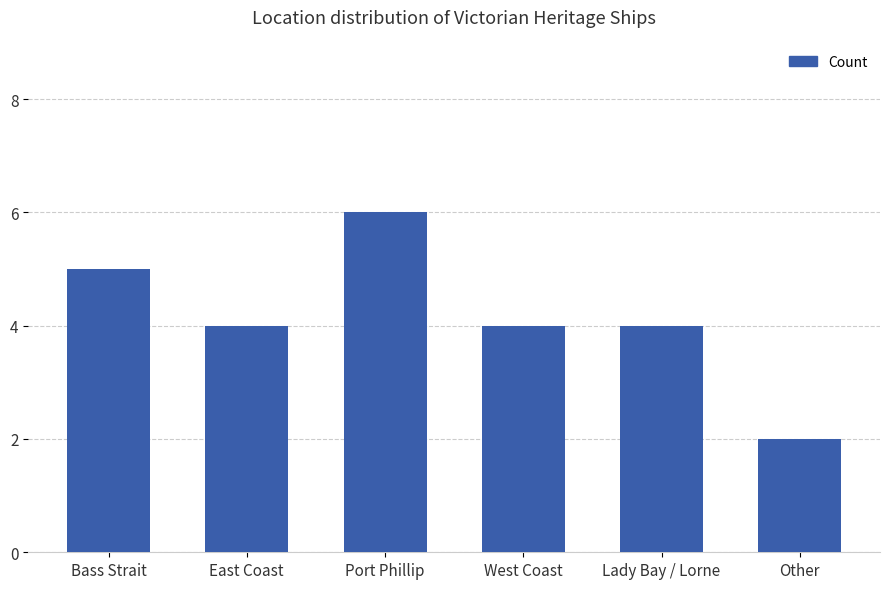

What value does the data have at Lady Bay / Lorne?

4